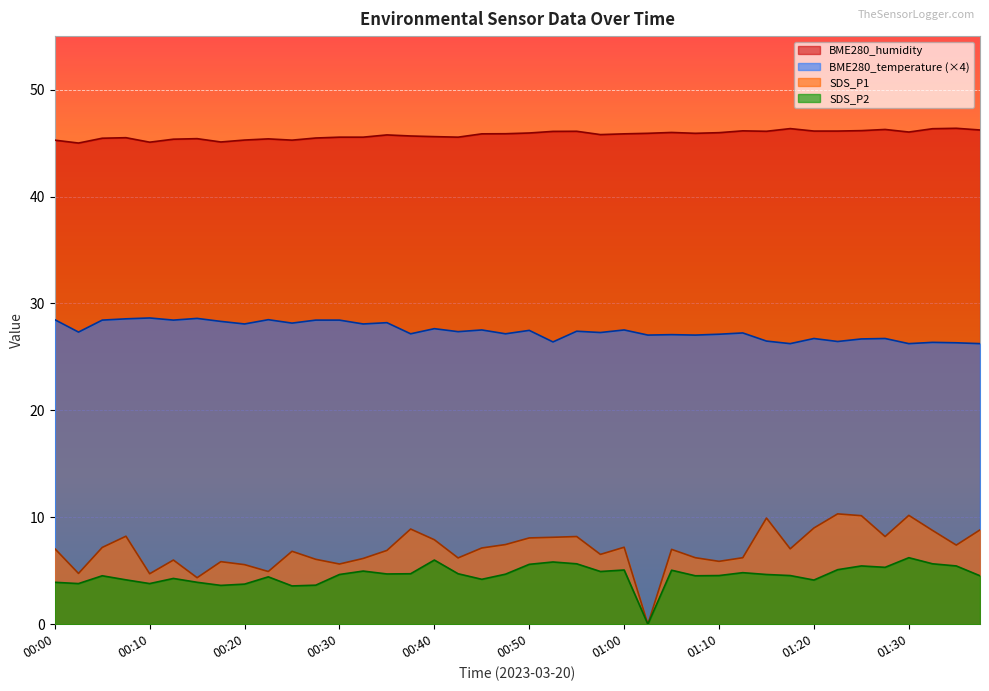

At which label is BME280_temperature closest to 27?

01:02